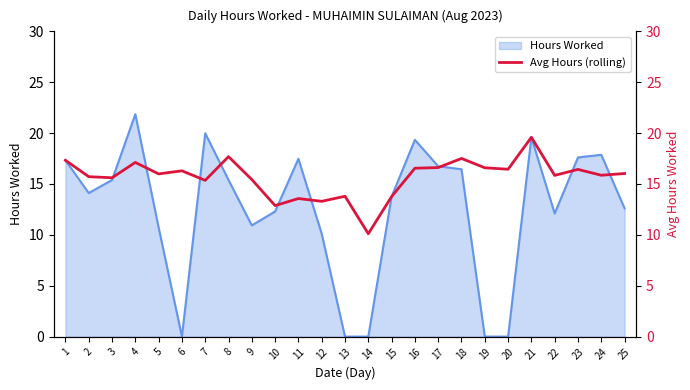

List the labels in order of value, largest first.

21, 8, 18, 1, 4, 17, 19, 16, 20, 23, 6, 25, 5, 24, 22, 2, 3, 9, 7, 13, 15, 11, 12, 10, 14